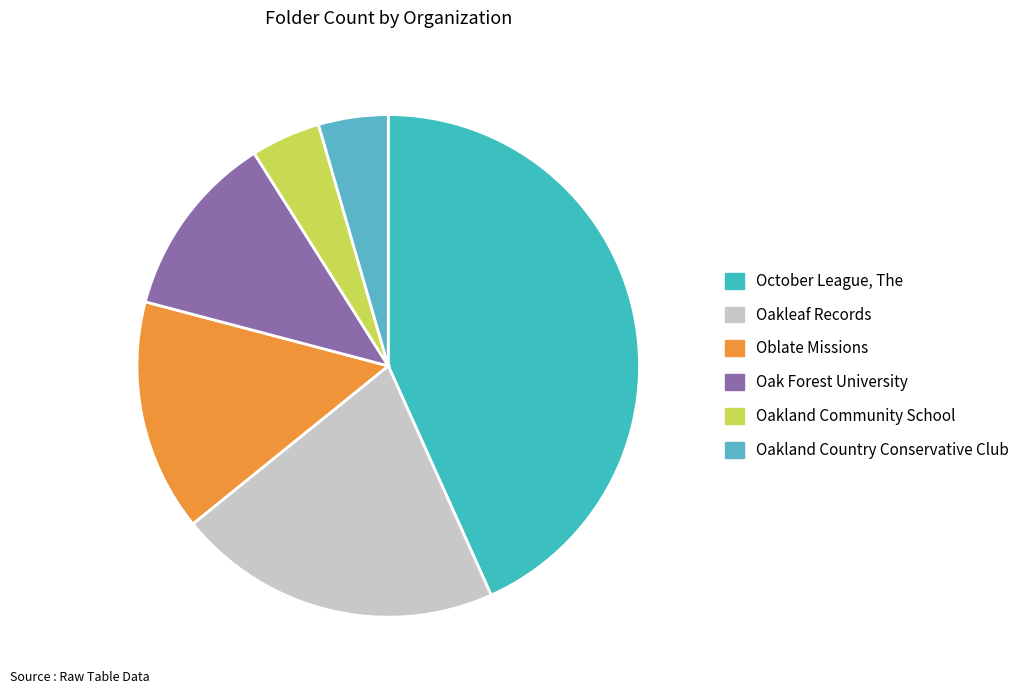

How many slices are in this pie chart?

6